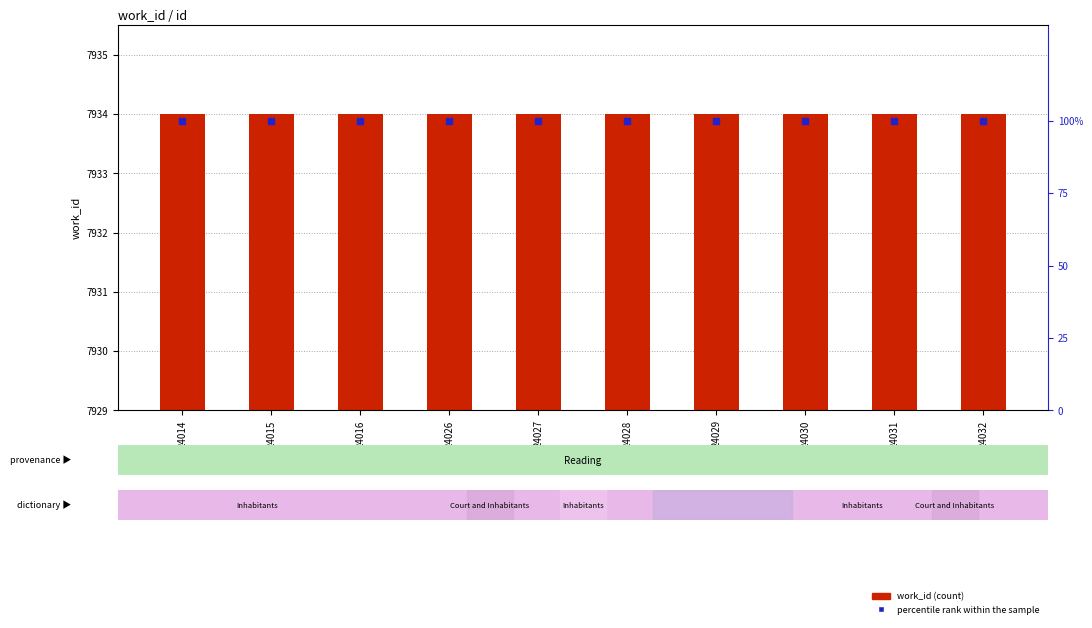

Which series has the largest total across all categories?

work_id (count)